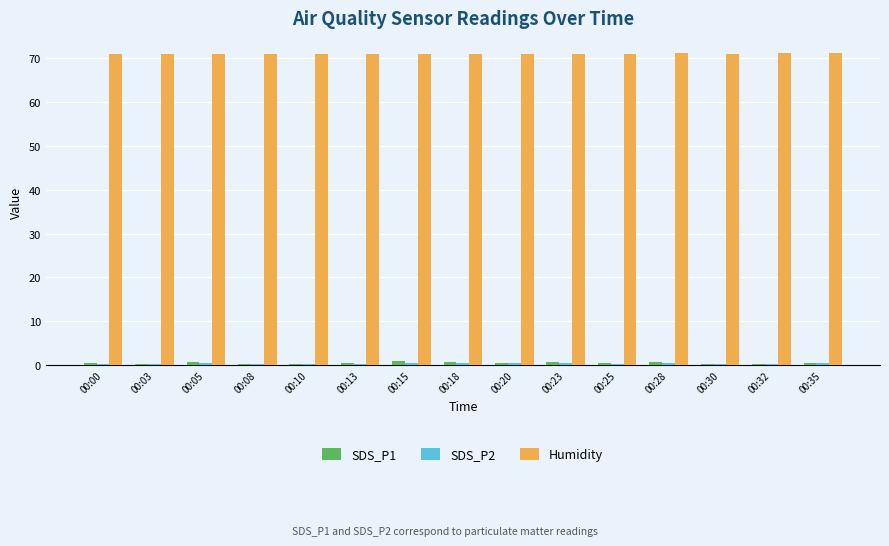

What is the average value of the SDS_P1 series?

0.5